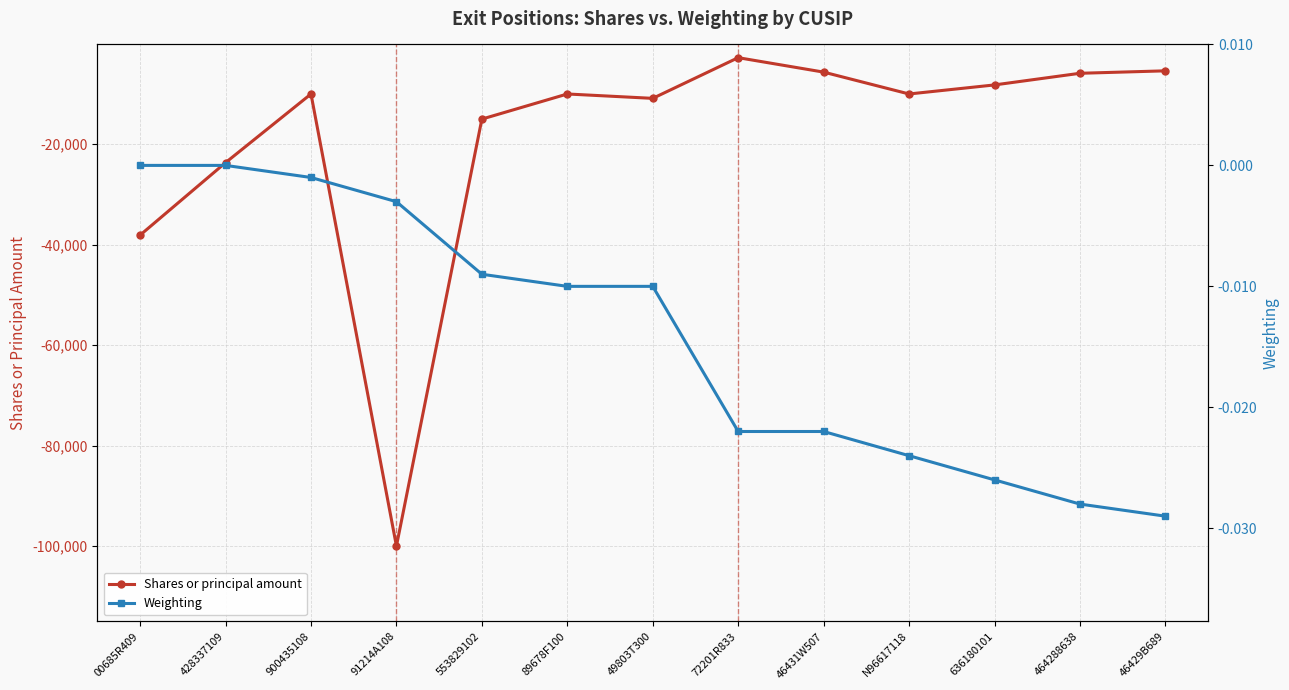

Reading left to right, what are all the values shown in this chart?

Shares or principal amount: -38097.0	-23668.0	-10000.0	-100000.0	-15000.0	-10000.0	-10872.0	-2771.0	-5648.0	-10000.0	-8198.0	-5880.0	-5392.0
Weighting: 0.0	0.0	-0.0	-0.0	-0.0	-0.0	-0.0	-0.0	-0.0	-0.0	-0.0	-0.0	-0.0